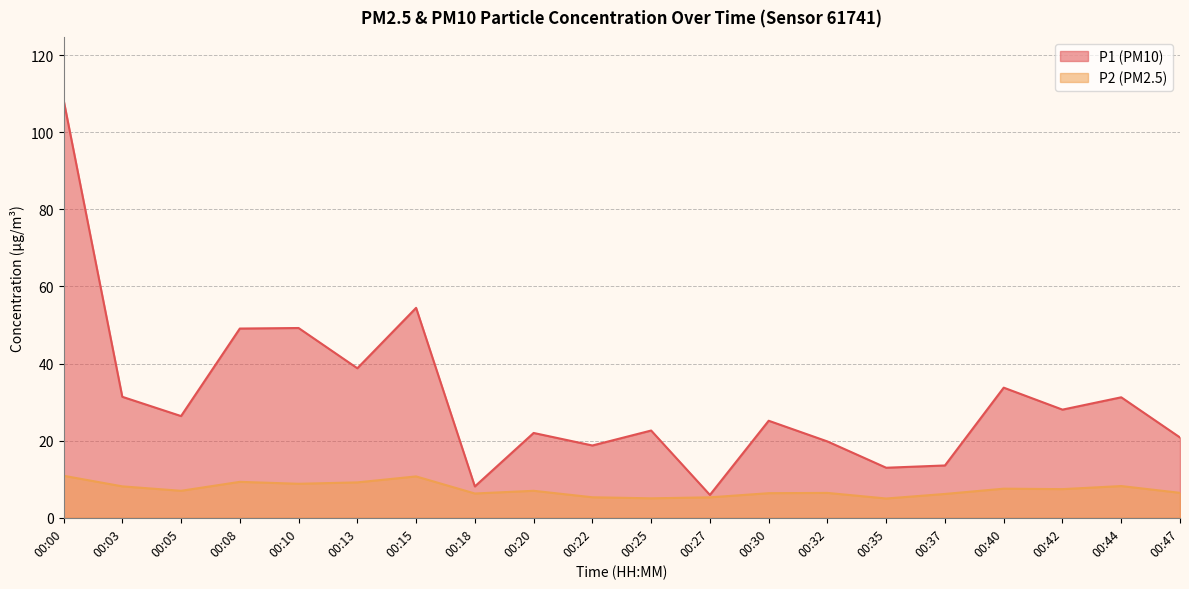

True or false: P2 and P1 intersect in this chart.

False